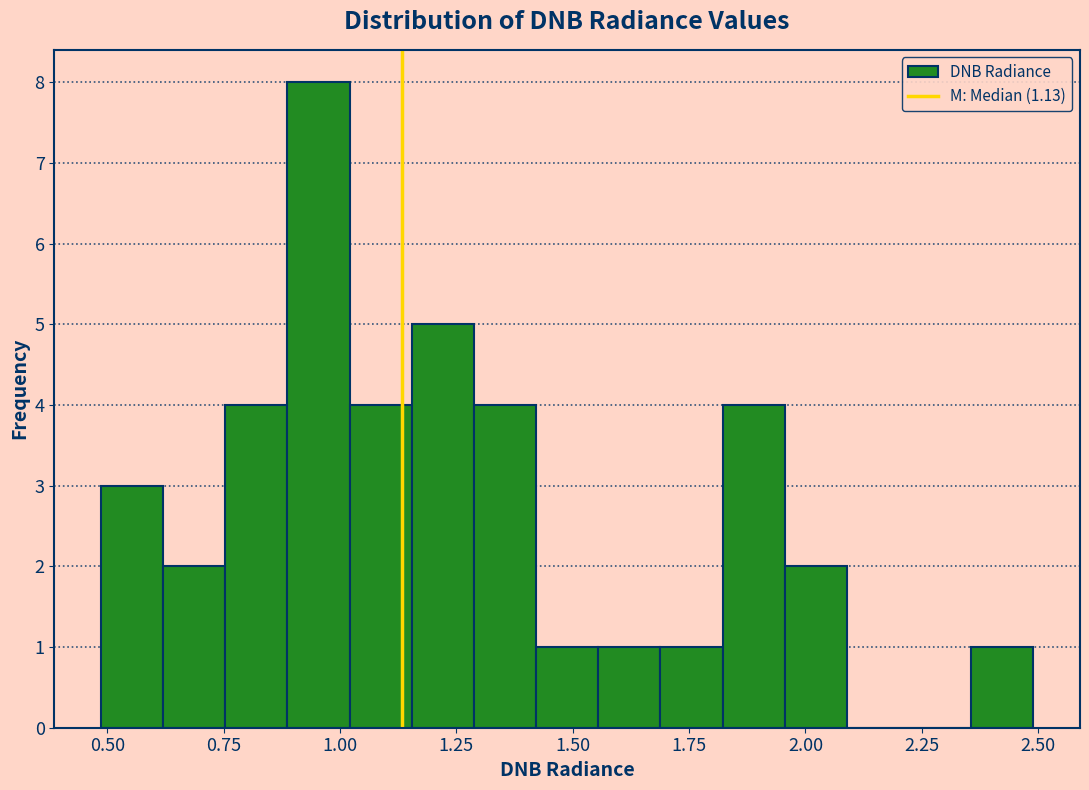

Around what value on the x-axis is the tallest bar? Give the approximate position of its centre, as read against the axis.

0.95